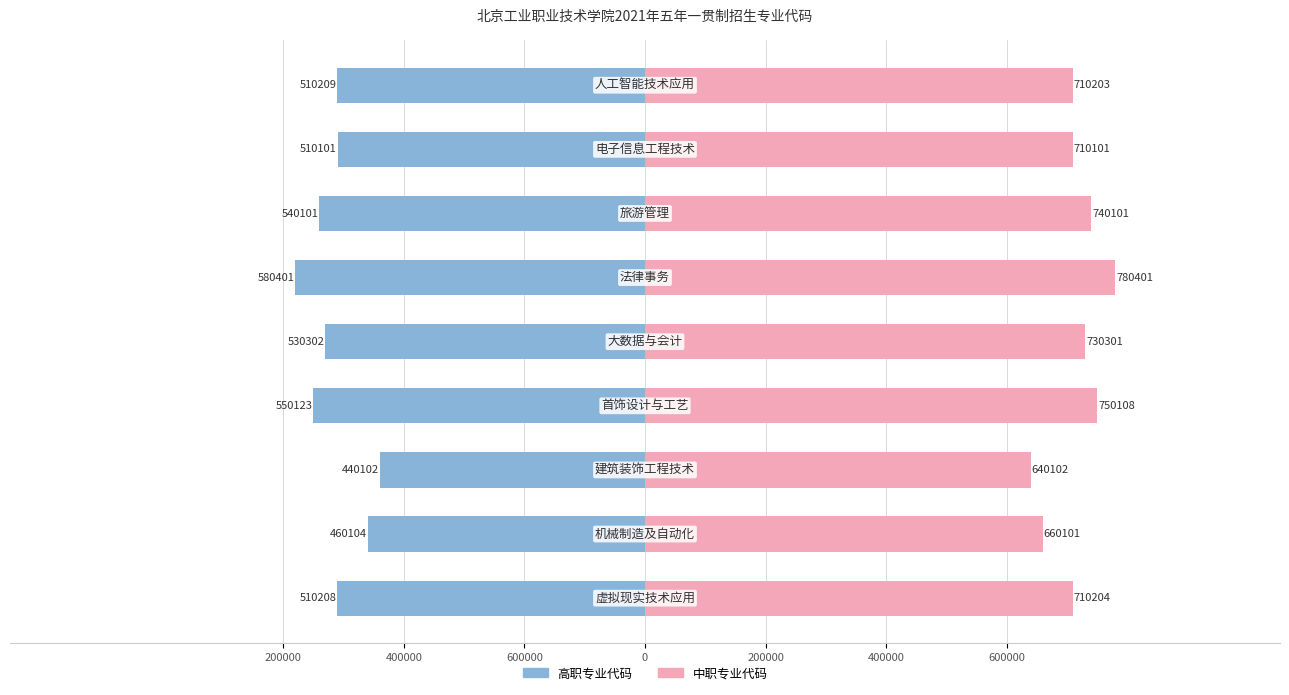

What is the value of the 高职专业代码 bar at the 9th from the left?

-510209